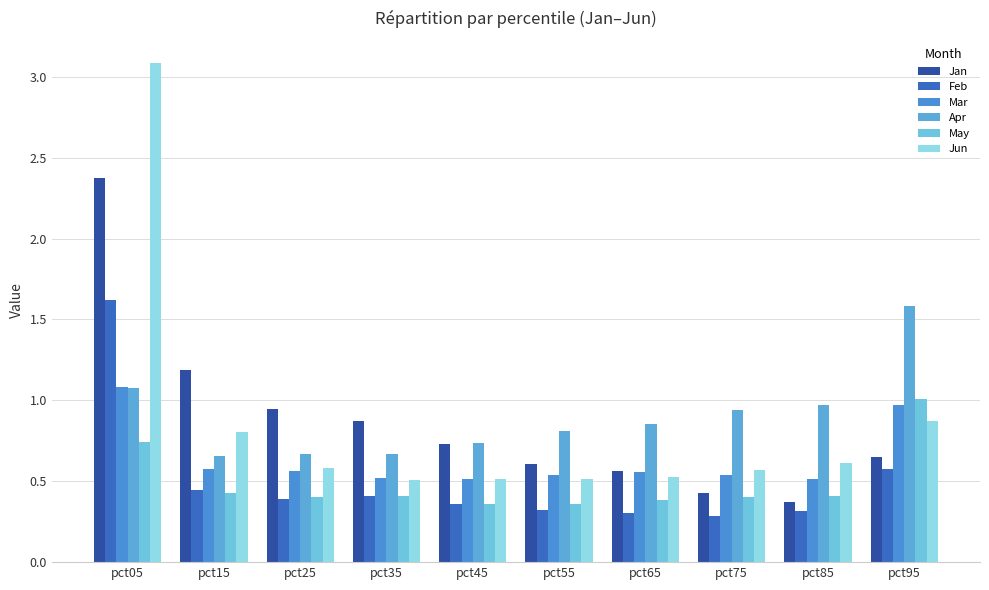

Are the bars grouped side by side (vs. stacked)?

Yes